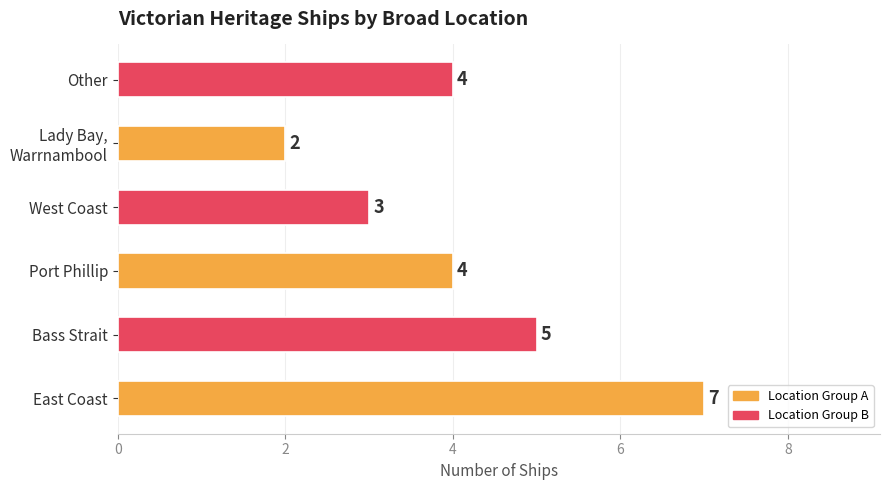

The value at East Coast is 11. True or false?

False